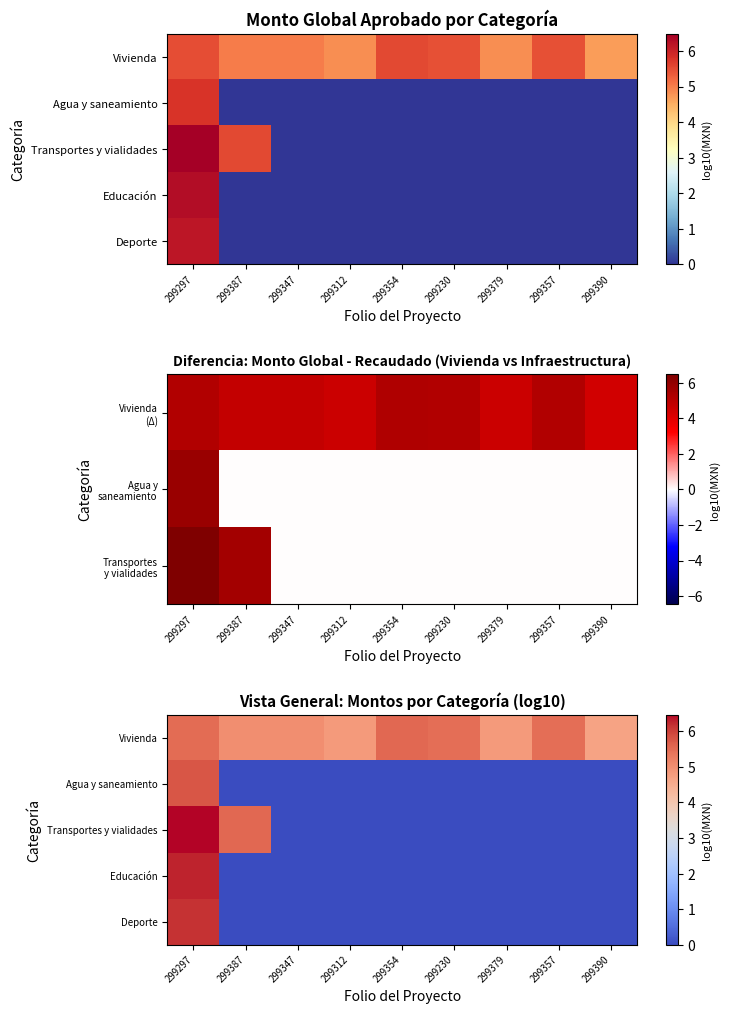

Is the value of Educación at 299390 greater than the value of Vivienda at 299230?

No